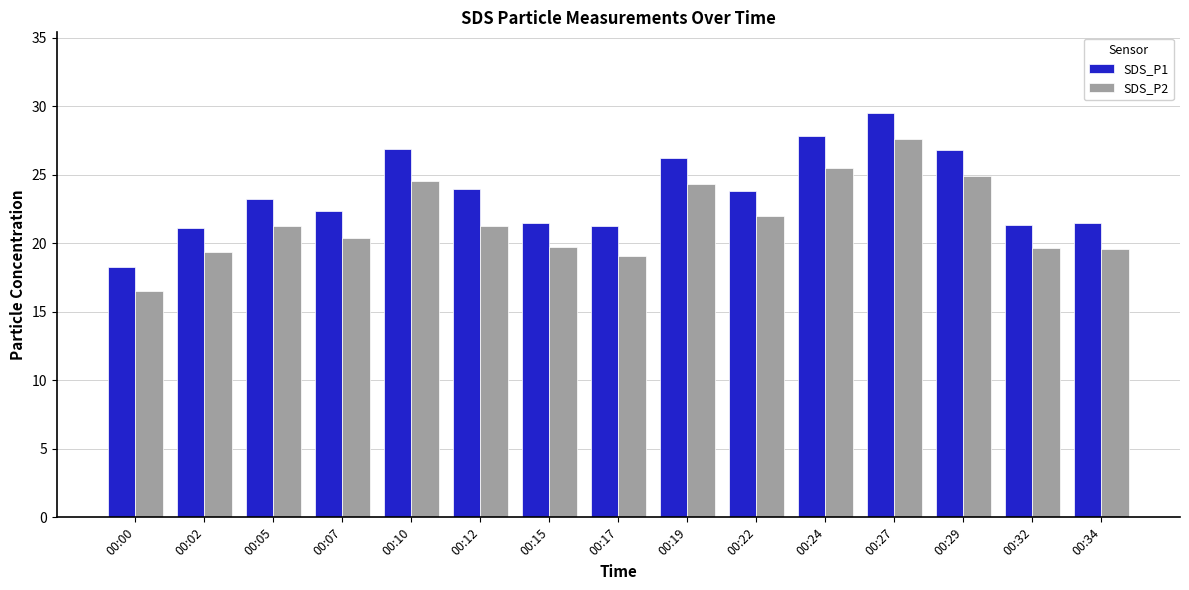

At 00:32, list the series in order from smallest to largest.

SDS_P2, SDS_P1